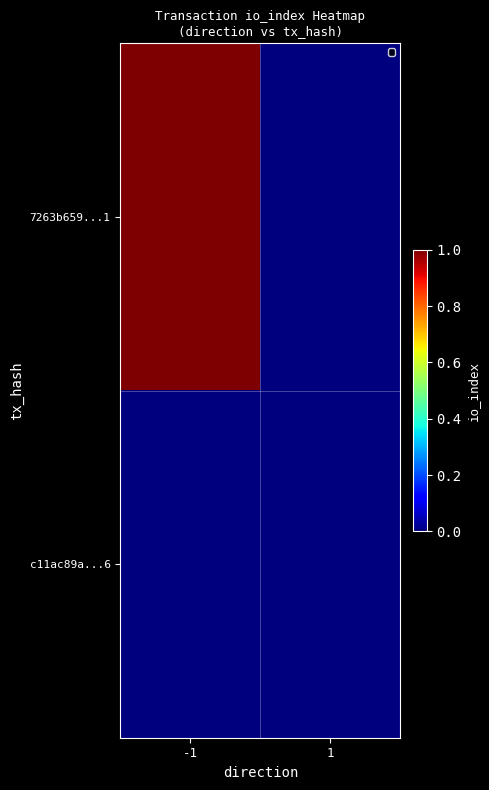

Reading left to right, transcribe all the data shown in this chart.

7263b659...1: -1=1	1=0
c11ac89a...6: -1=0	1=0